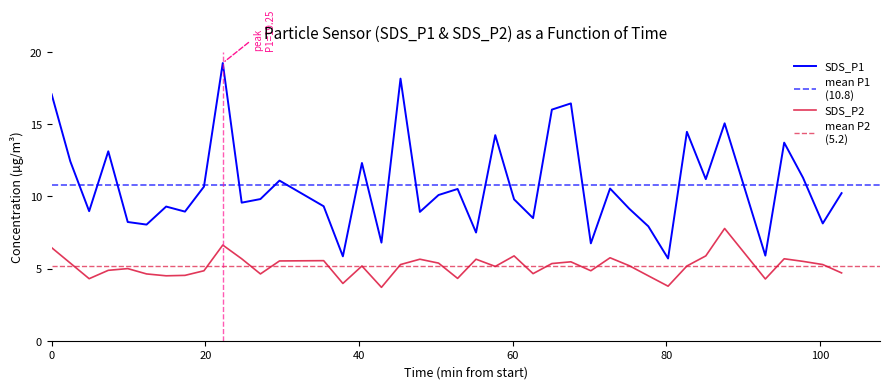

Rank the series by their average value, from lowest to highest.

SDS_P2, SDS_P1